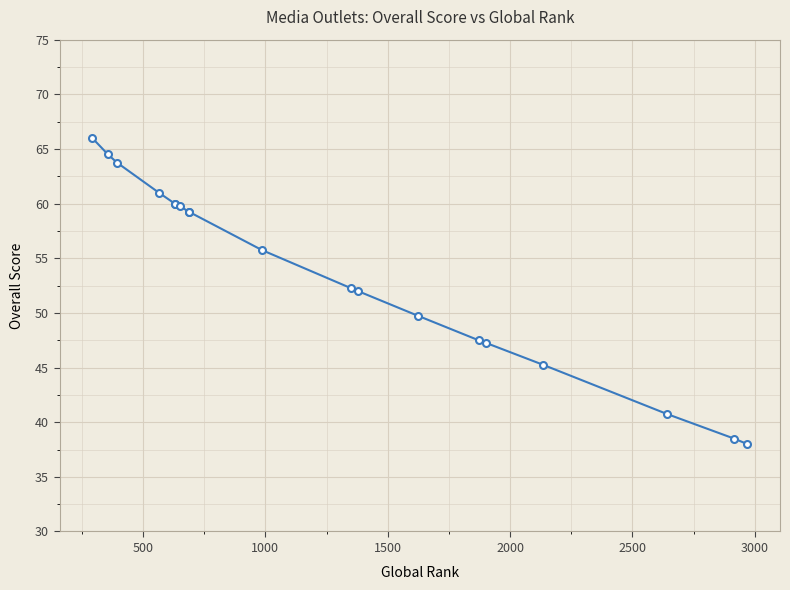

What is the value of the 4th point from the left?

61.0